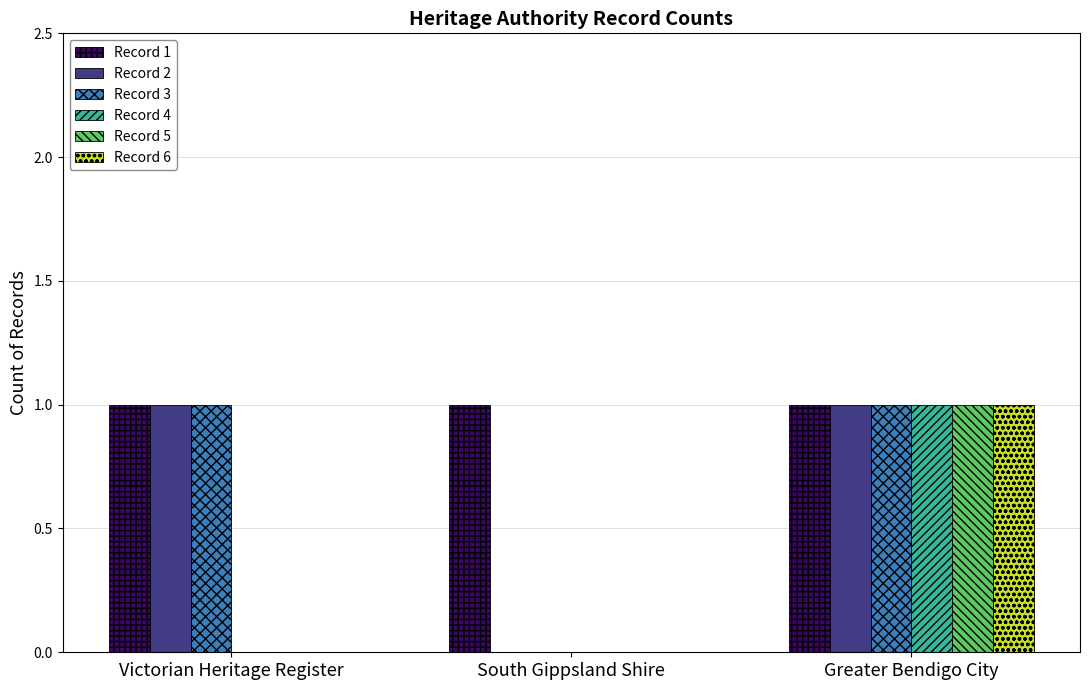

How many categories are shown in the chart?

3